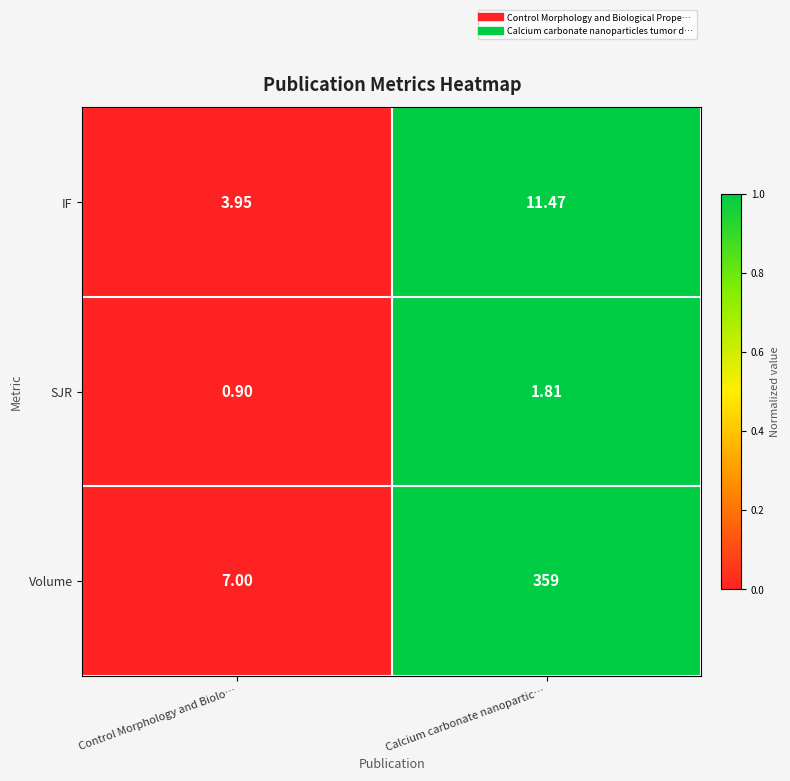

Which label corresponds to the smallest value in the chart?

Control Morphology and Biolo…